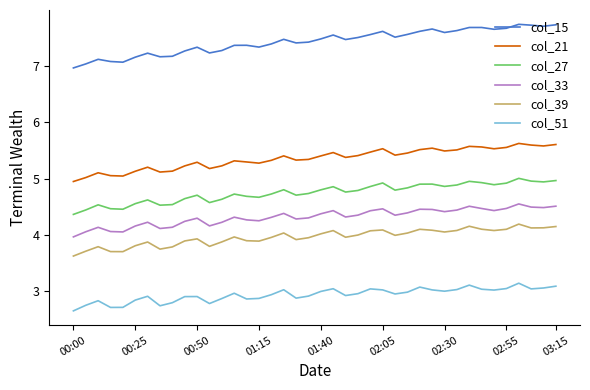

True or false: col_27 has more than 0 interior local peaks.

True